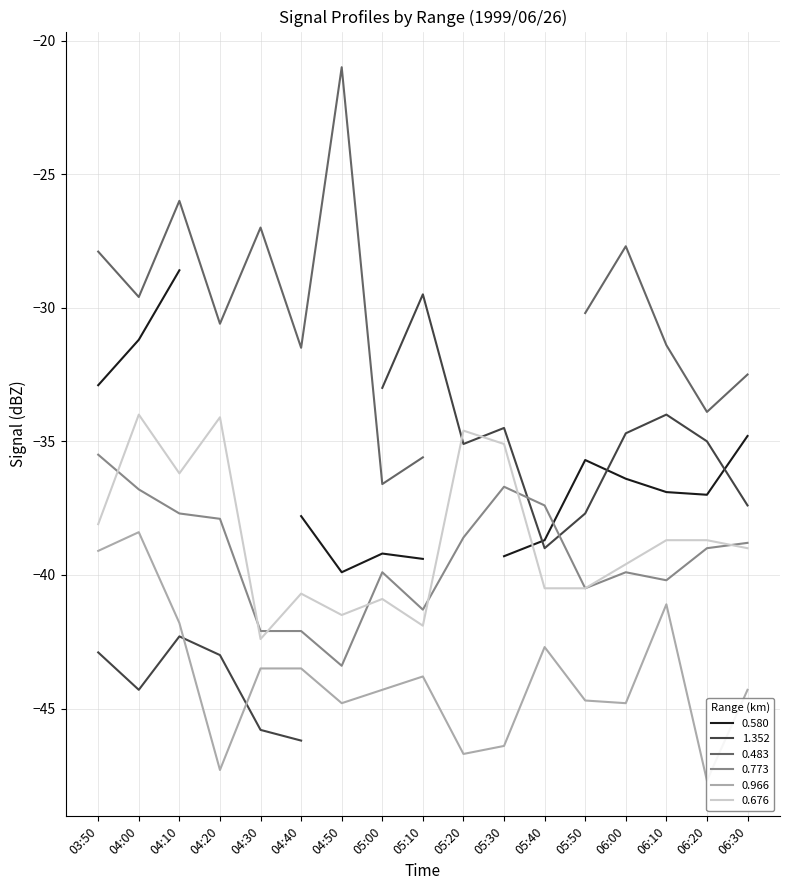

What is the sum of the 0.966 values at 04:40 and 06:00?

-88.3